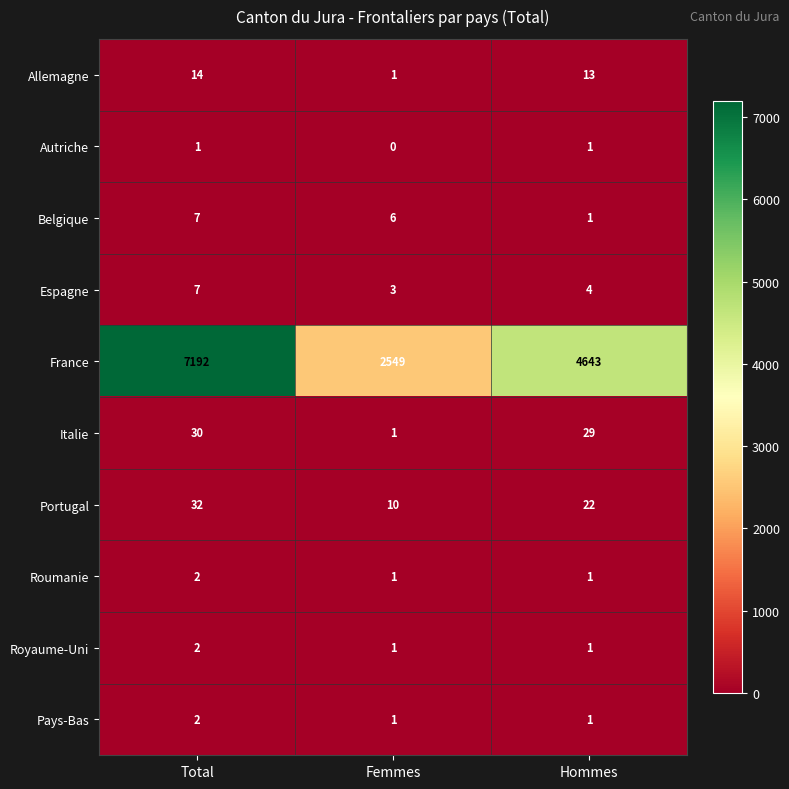

True or false: Allemagne has a value of 1 at Femmes.

True